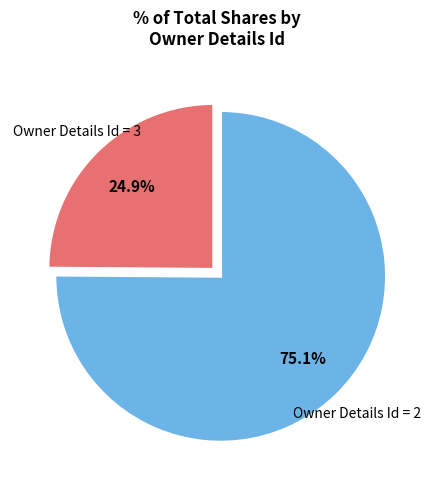

Is there a majority slice in this chart?

Yes